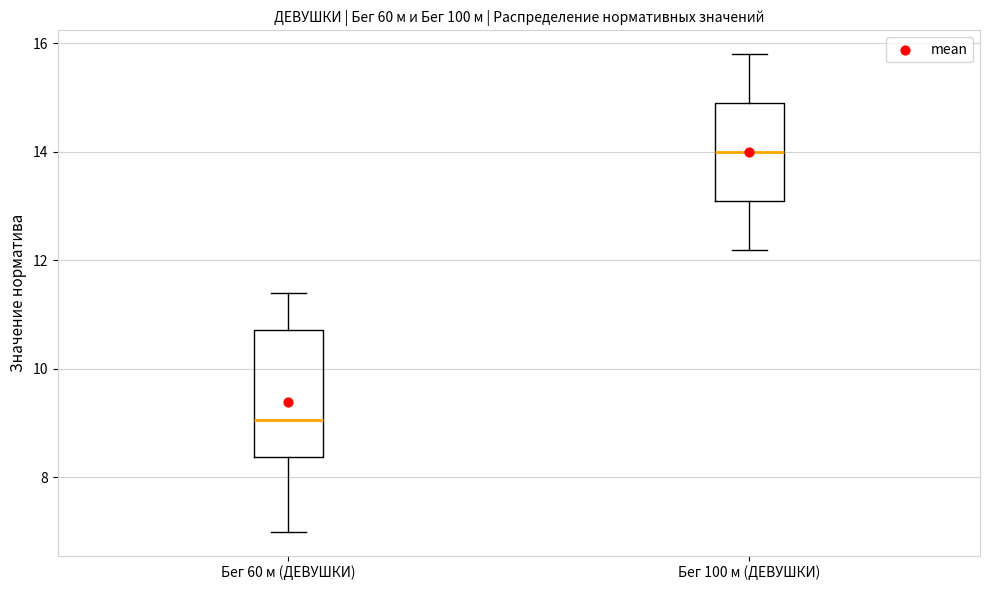

Reading left to right, read every box against the y-axis: the position of its median line, the range the box covers, and the ends of its whiskers. The values are not printed on the chart, so give them approximately, as read against the axis.

Бег 60 м (ДЕВУШКИ): median 9.0, box 8.4 to 10.8, whiskers 7.0 to 11.4
Бег 100 м (ДЕВУШКИ): median 14.0, box 13.2 to 15.0, whiskers 12.2 to 15.8